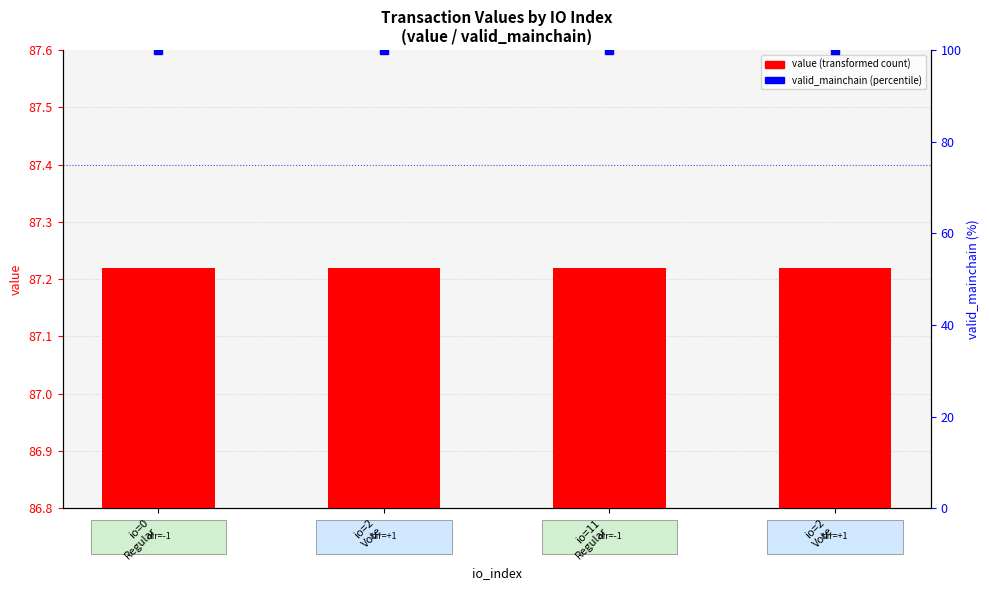

Which series contains the lowest Y value?

value